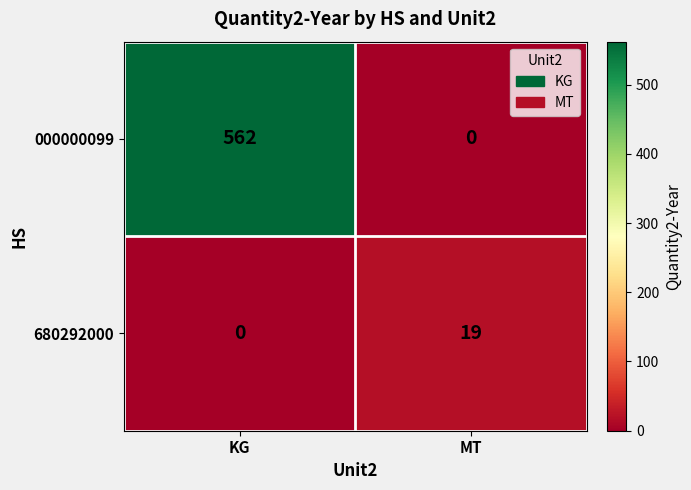

The 680292000 series shows 13 at KG. True or false?

False